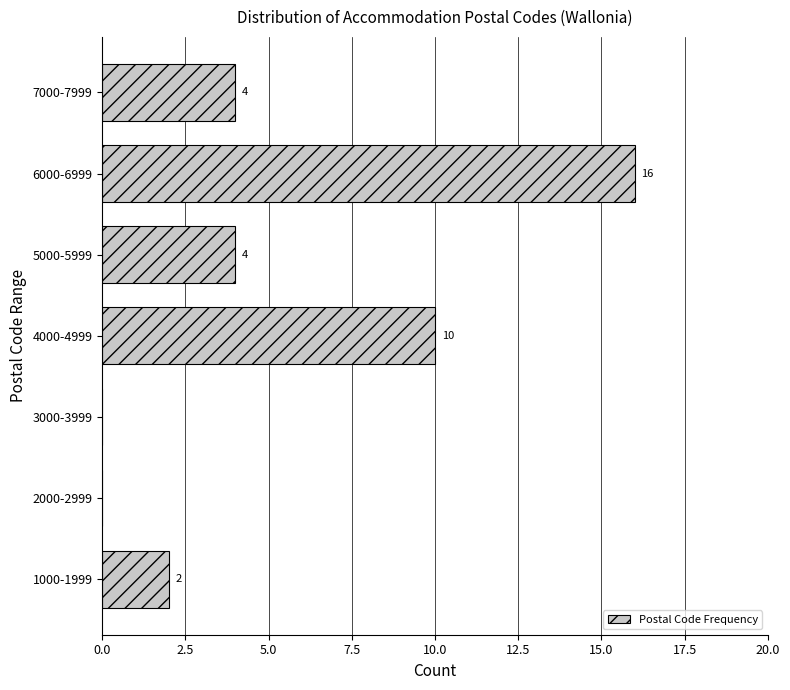

Reading top to bottom, extract all data points from this chart.

7000-7999=4	6000-6999=16	5000-5999=4	4000-4999=10	3000-3999=0	2000-2999=0	1000-1999=2